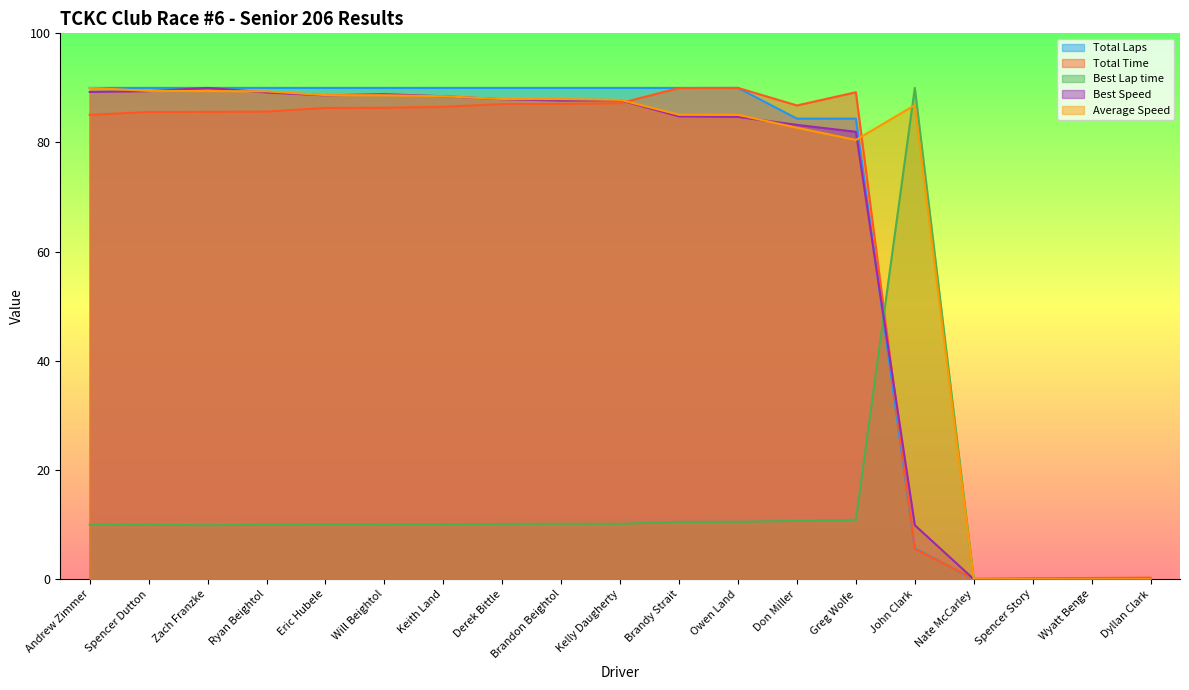

What value does the Average Speed series have at Will Beightol?

44.3